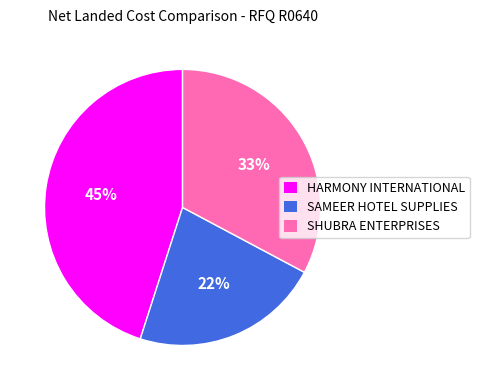

Is there any slice that represents more than half of the pie?

No